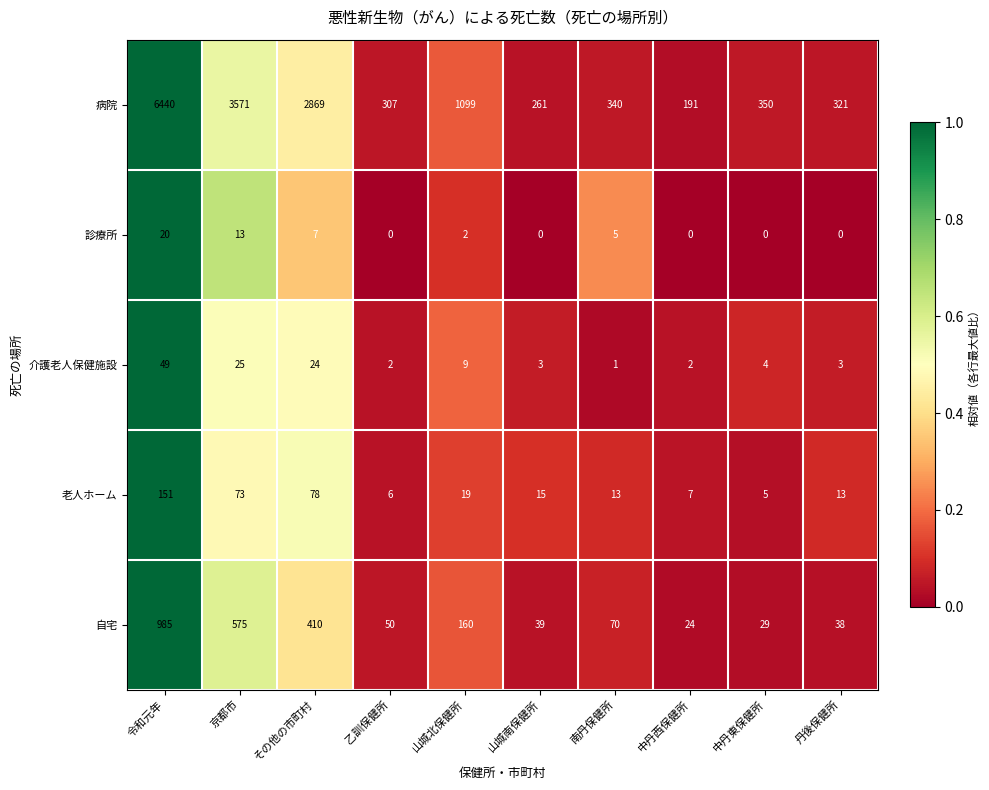

What is the sum of the 病院 values at 丹後保健所 and 乙訓保健所?

628